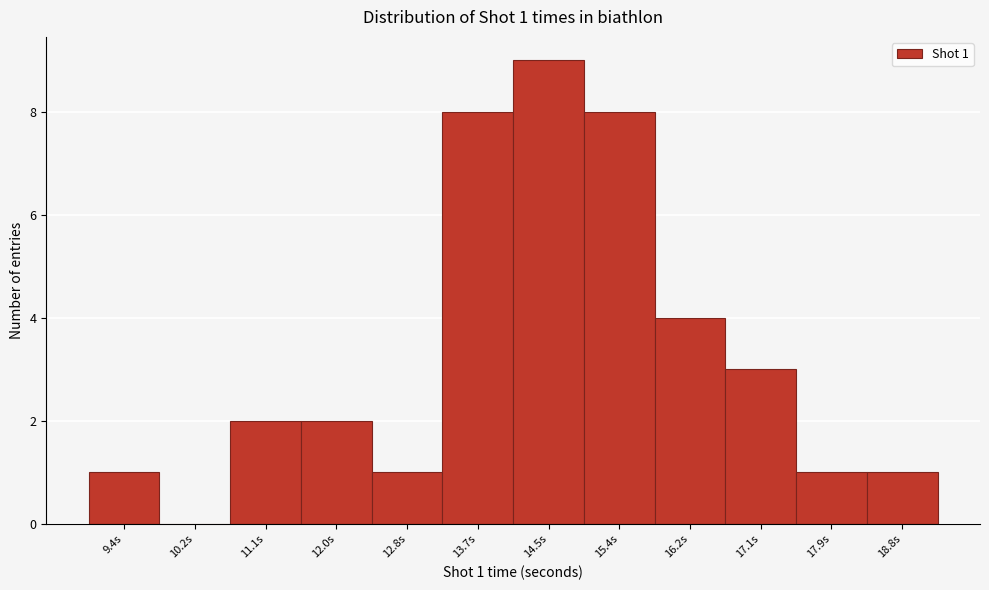

Reading left to right, what are all the values shown in this chart?

9.4s=1	10.2s=0	11.1s=2	12.0s=2	12.8s=1	13.7s=8	14.5s=9	15.4s=8	16.2s=4	17.1s=3	17.9s=1	18.8s=1